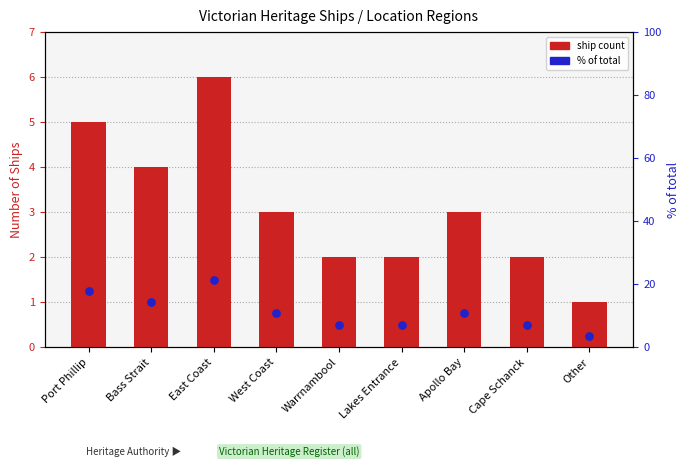

At which category is the sum across all series the highest?

East Coast